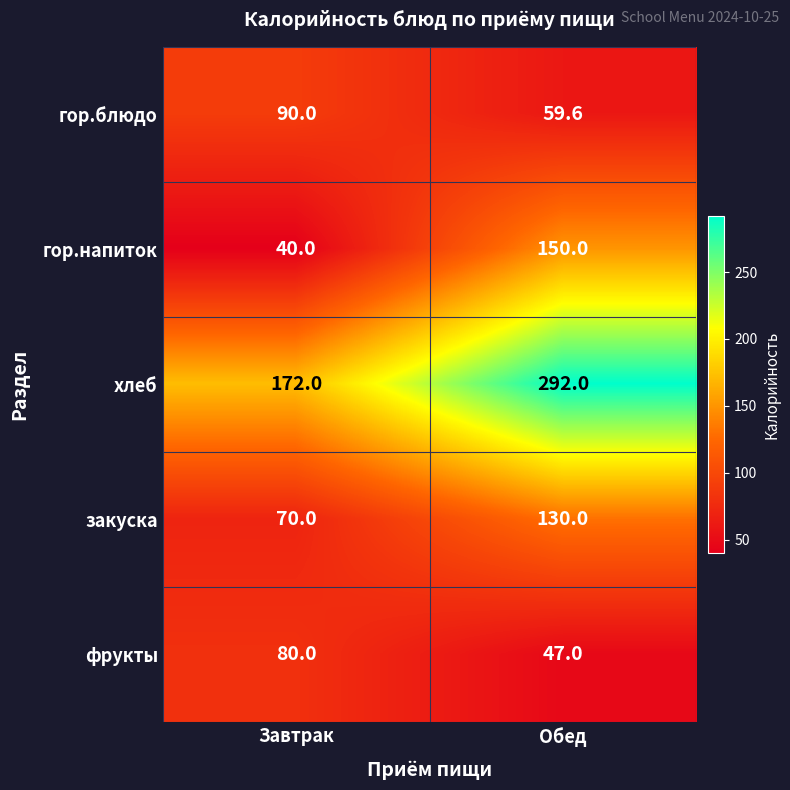

Reading left to right, what are all the values shown in this chart?

гор.блюдо: Завтрак=90.0	Обед=59.6
гор.напиток: Завтрак=40.0	Обед=150.0
хлеб: Завтрак=172.0	Обед=292.0
закуска: Завтрак=70.0	Обед=130.0
фрукты: Завтрак=80.0	Обед=47.0